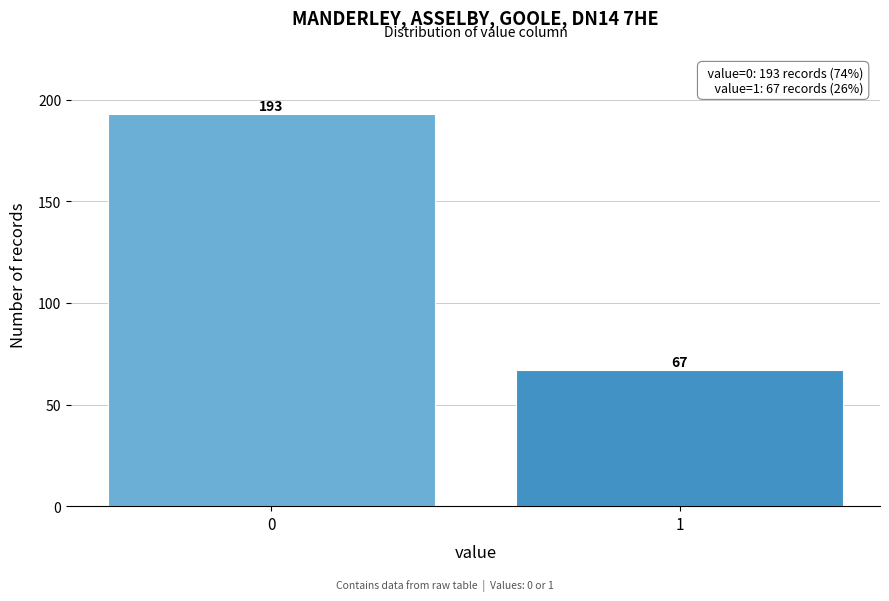

Reading left to right, list all the values displayed in this chart.

0=193	1=67